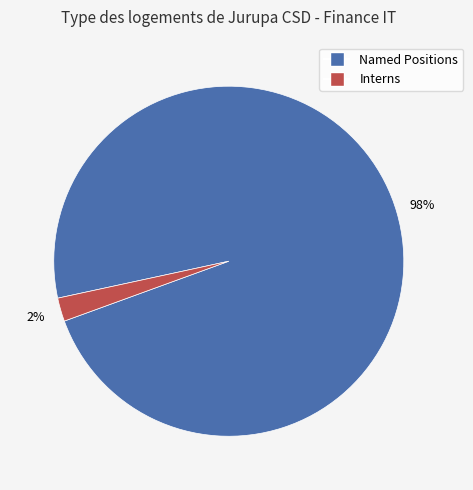

To the nearest percent, what is the average slice percentage?

50%